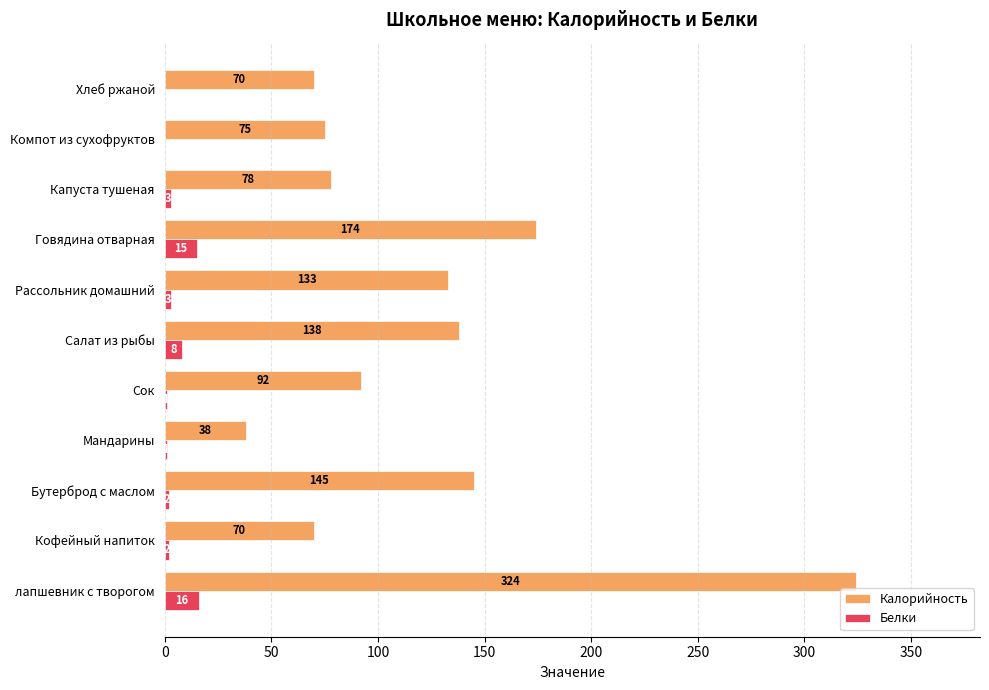

The value of Калорийность at Говядина отварная is 236. True or false?

False